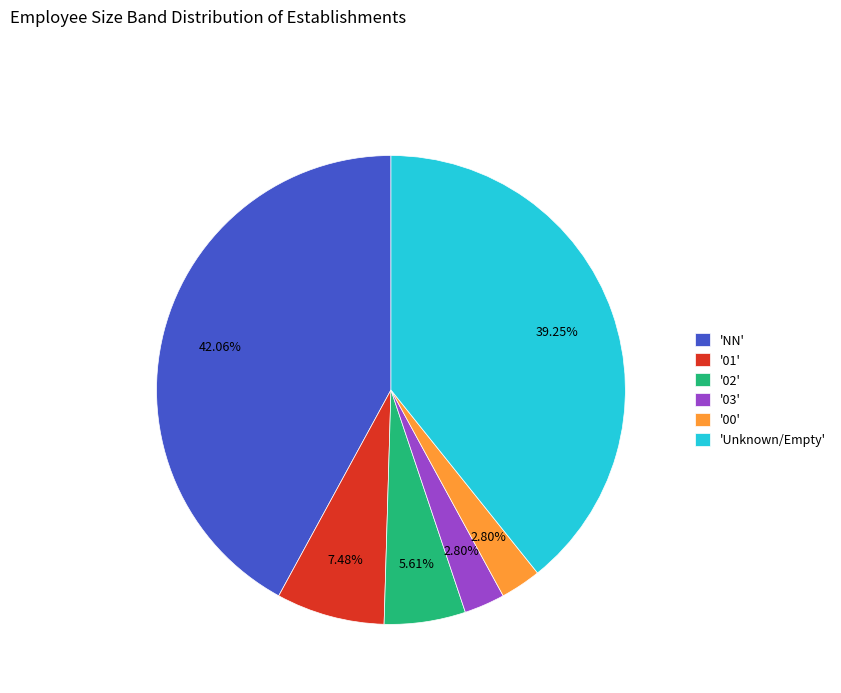

Is there any slice that represents more than half of the pie?

No